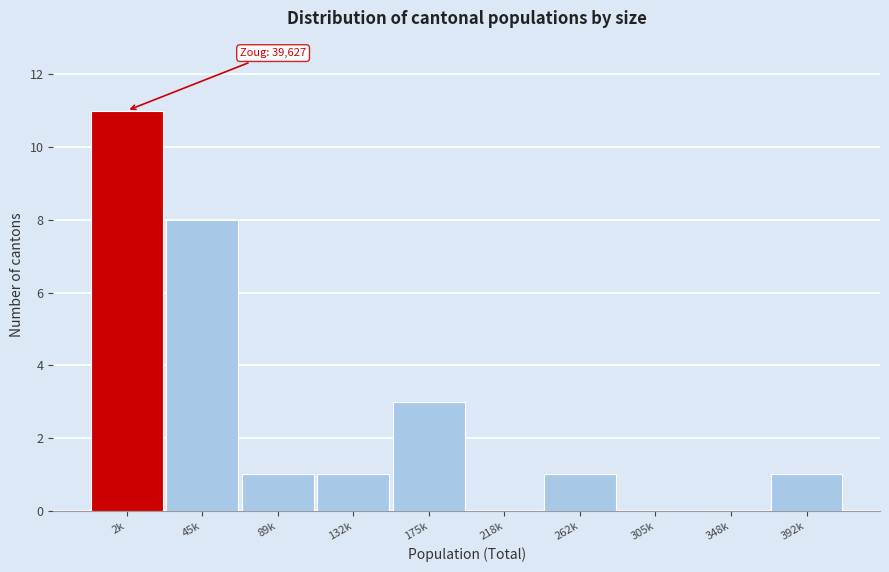

Reading left to right, transcribe all the data shown in this chart.

2k=11	45k=8	89k=1	132k=1	175k=3	218k=0	262k=1	305k=0	348k=0	392k=1